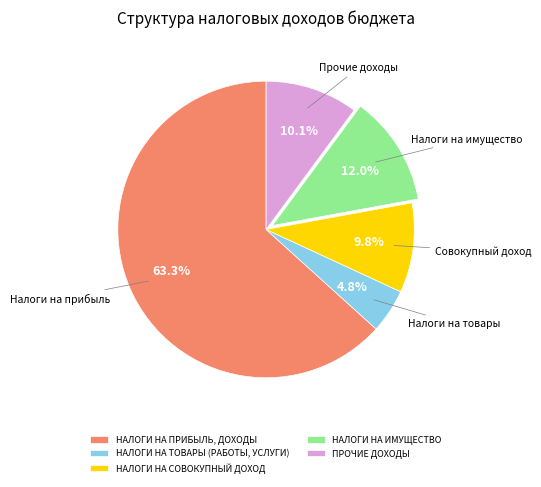

Which slice is the largest?

НАЛОГИ НА ПРИБЫЛЬ, ДОХОДЫ